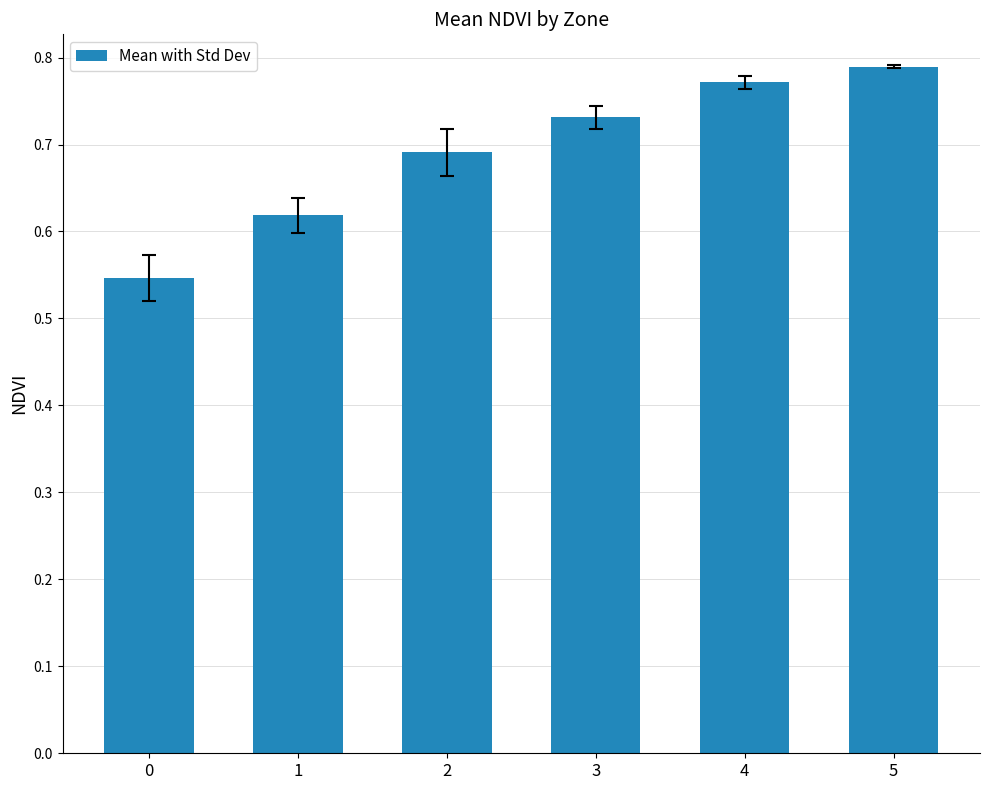

The chart shows a value of 0.2 at 0. True or false?

False